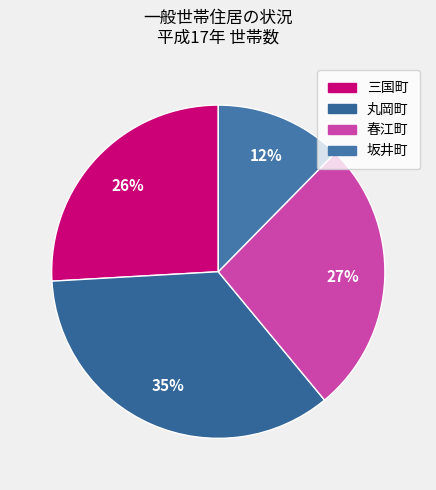

Count the number of slices in the pie.

4